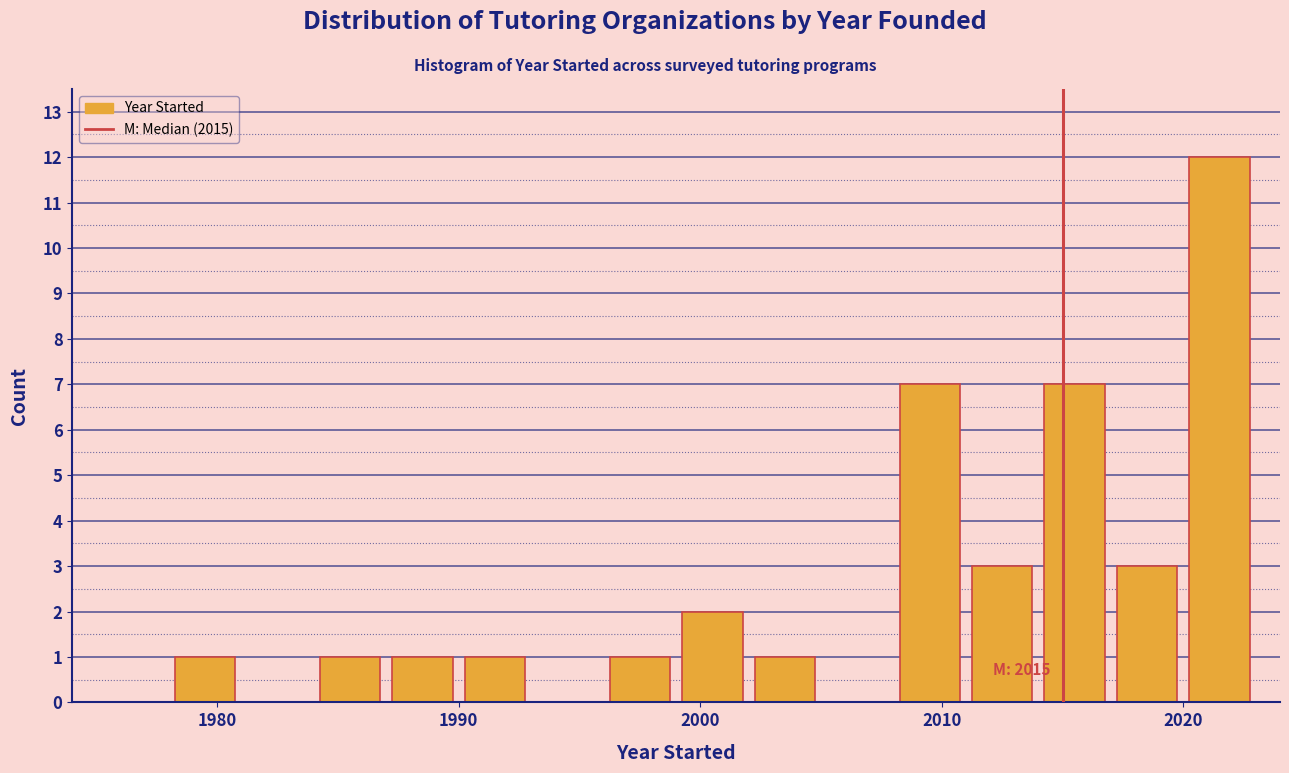

Around what value on the x-axis is the tallest bar? Give the approximate position of its centre, as read against the axis.

2022